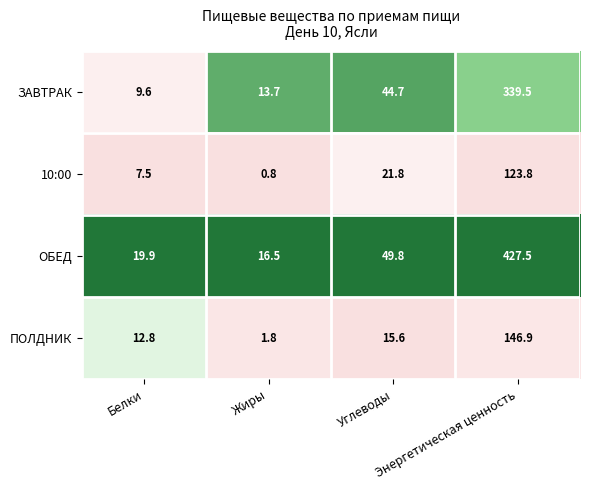

What is the average value of the ЗАВТРАК series?

101.9